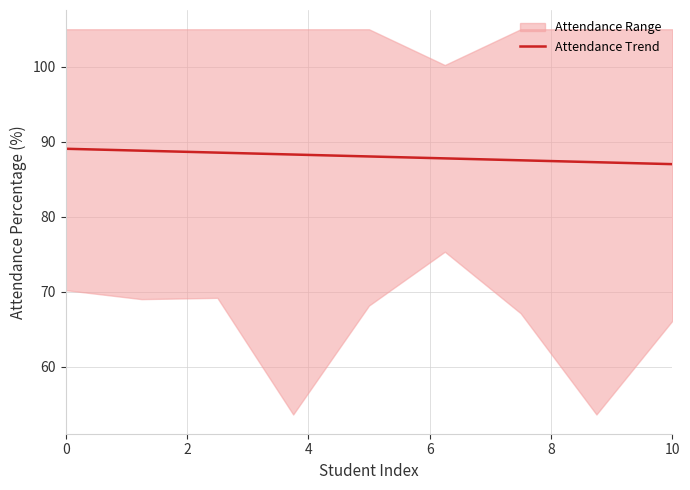

What is the value of the 5th point from the left?

88.0